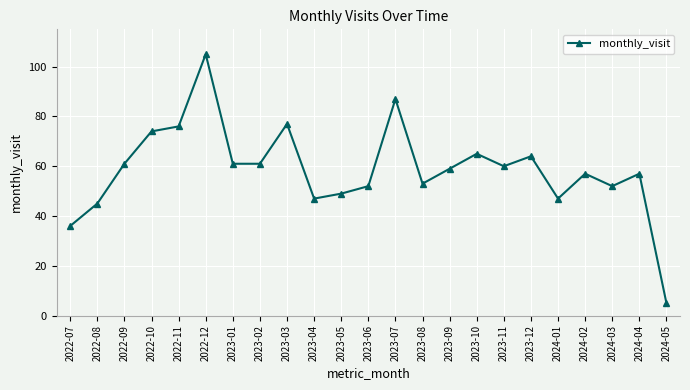

What is the label of the 16th point from the left?

2023-10